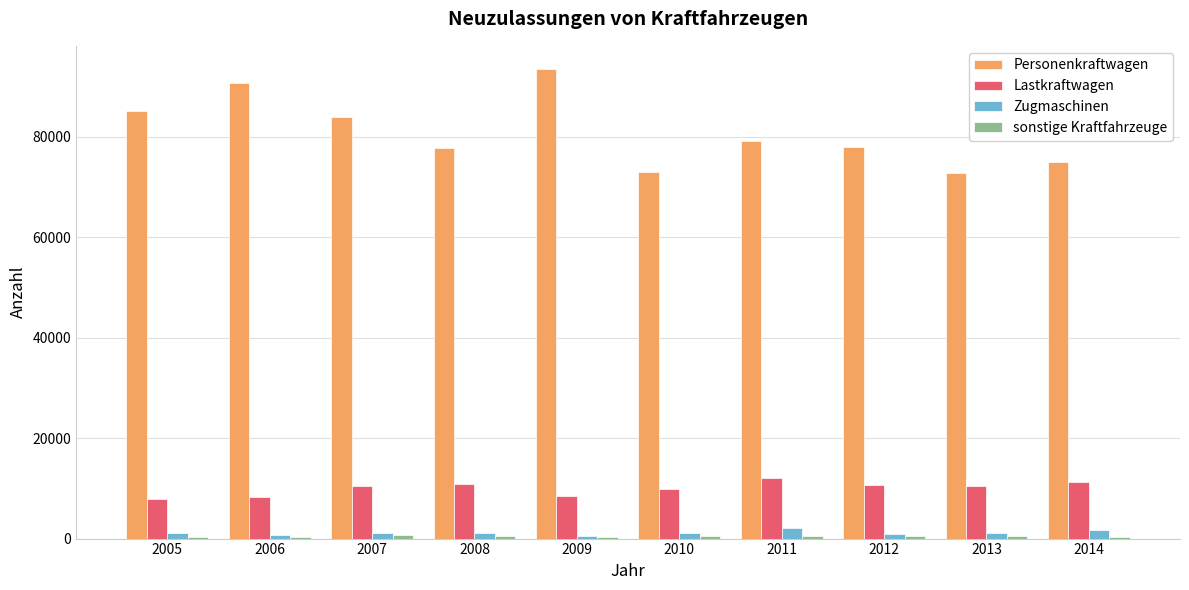

Which series has the largest range (max minus min)?

Personenkraftwagen